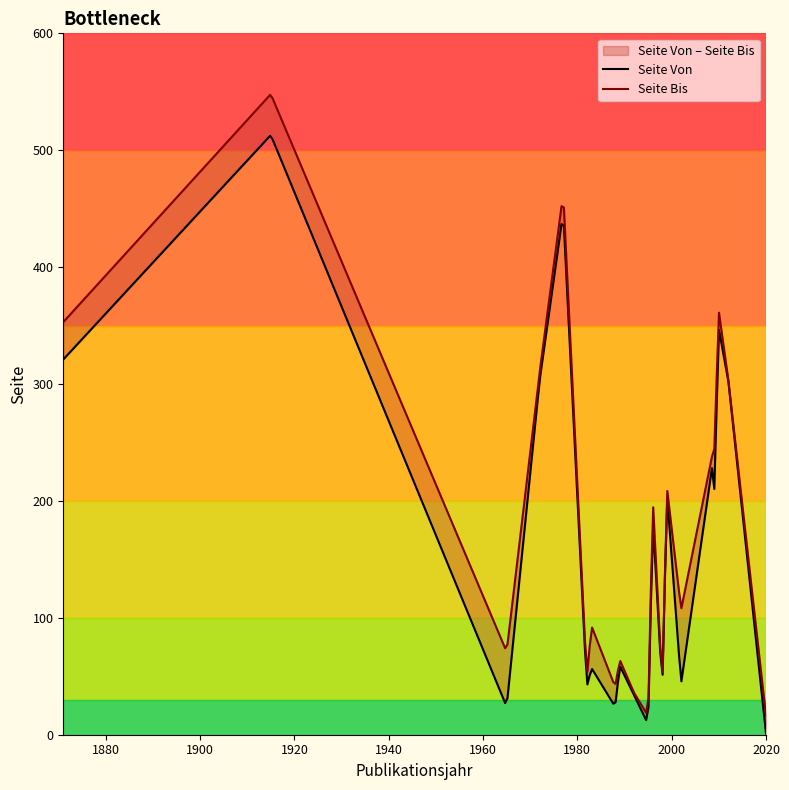

At which category is the sum across all series the highest?

1915